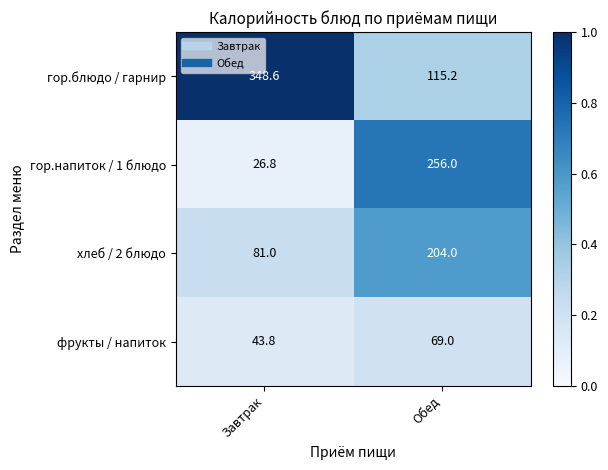

What is the difference between the highest and lowest values at Обед?

187.0